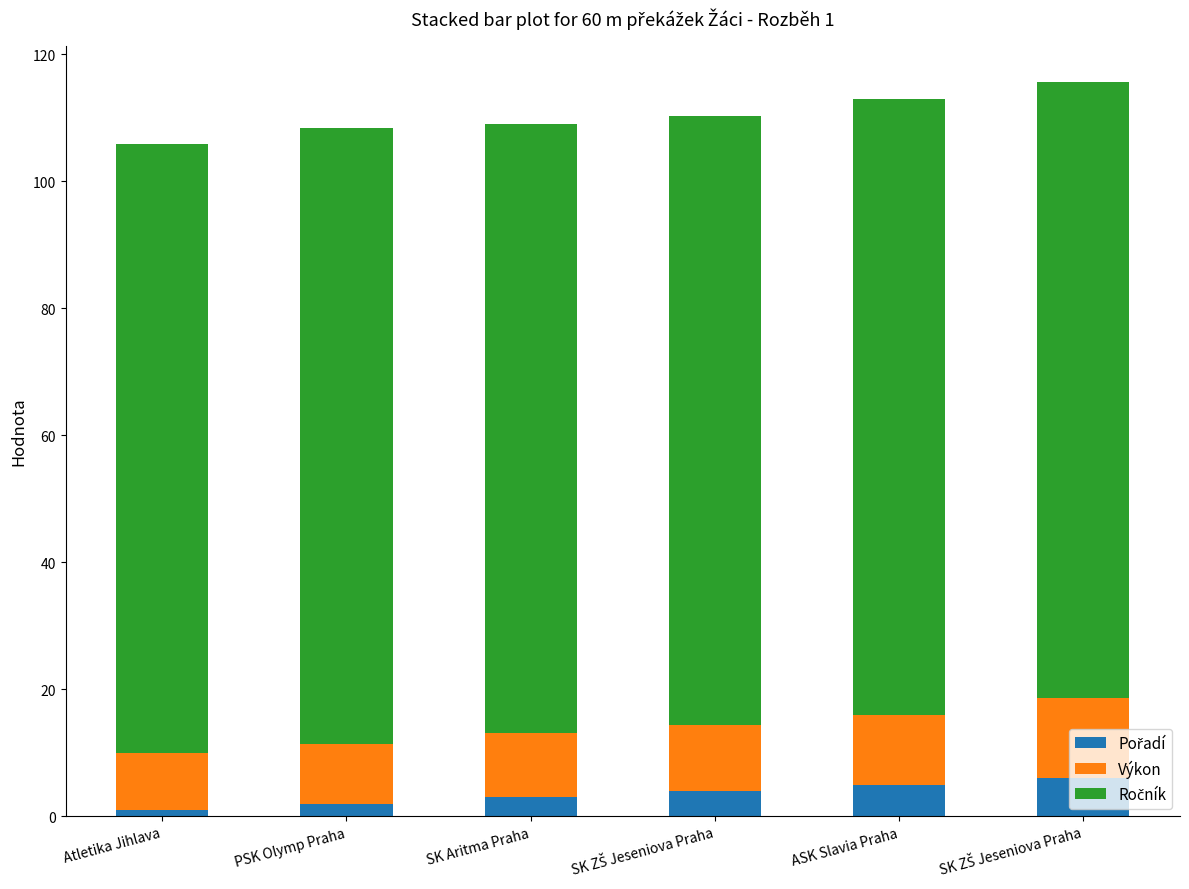

Where is Pořadí nearest to the value 3?

SK Aritma Praha